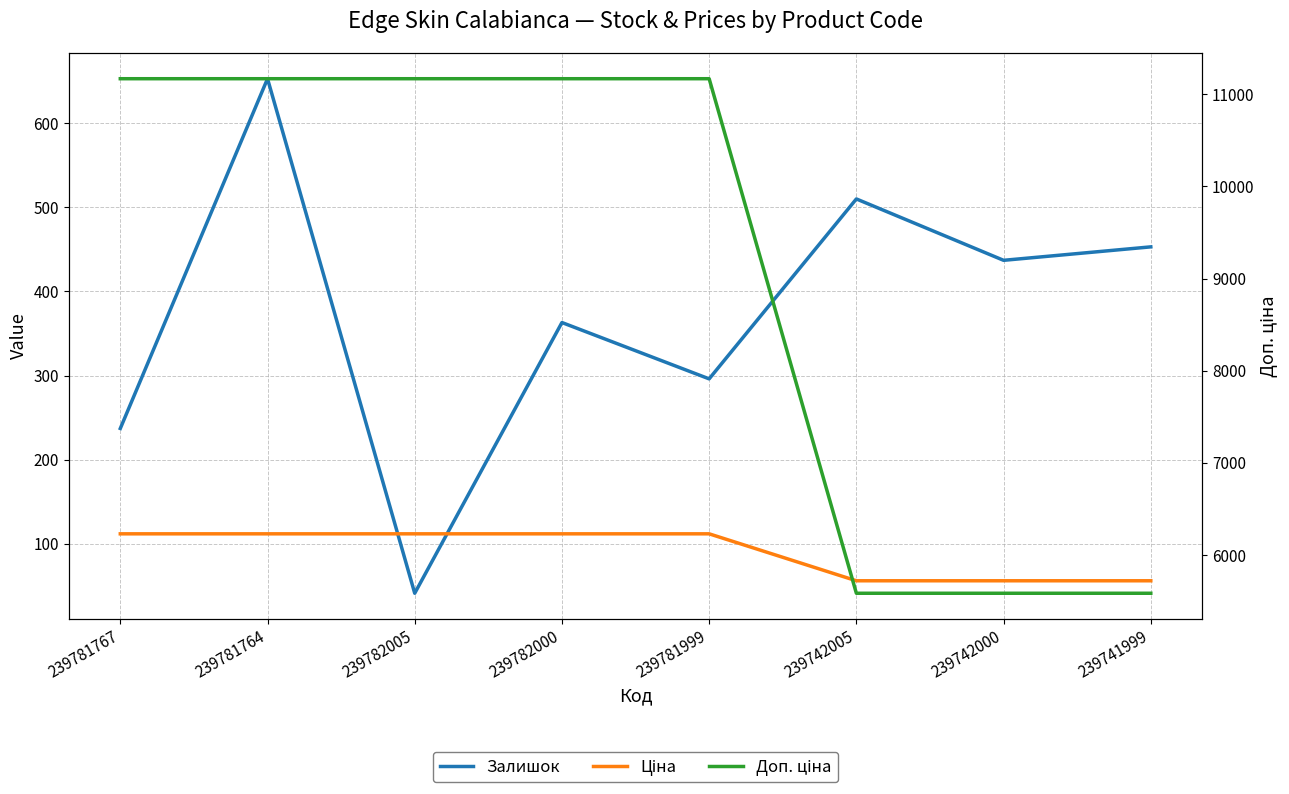

Is it true that Доп. ціна equals 5585.0 at 239742005?

True